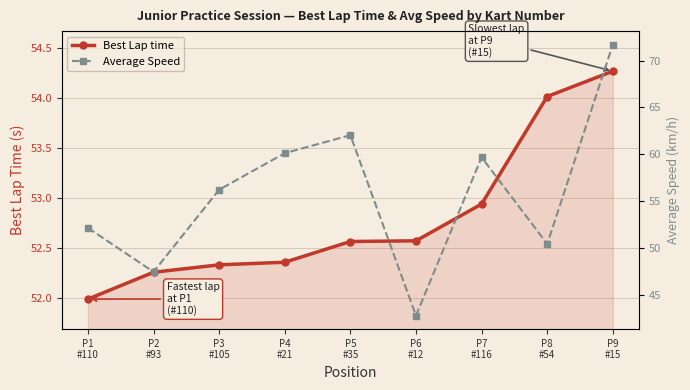

Is this an area chart (filled region under the line)?

No